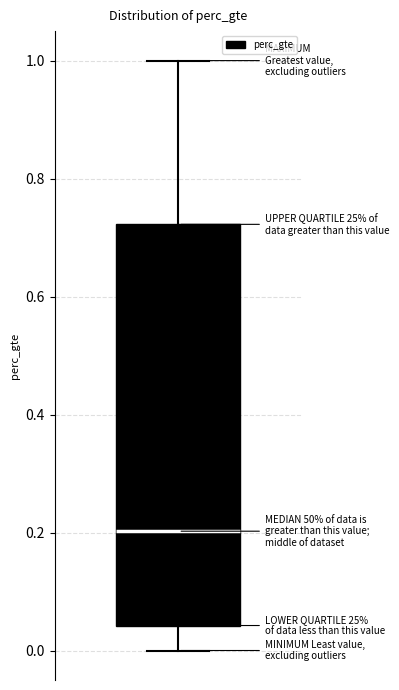

Read this box plot against the y-axis: the position of the median line, the range covered by the box, and the ends of both whiskers. The values are not printed on the chart, so give them approximately, as read against the axis.

median 0.20, box 0.04 to 0.72, whiskers 0.00 to 1.00